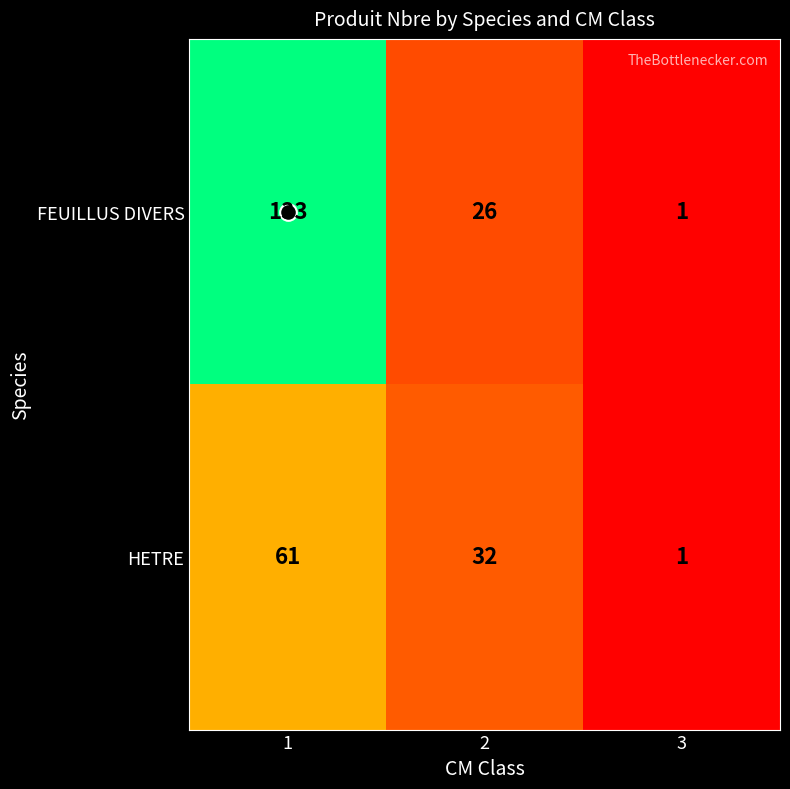

What is the difference between the maximum and minimum values in the FEUILLUS DIVERS series?

132